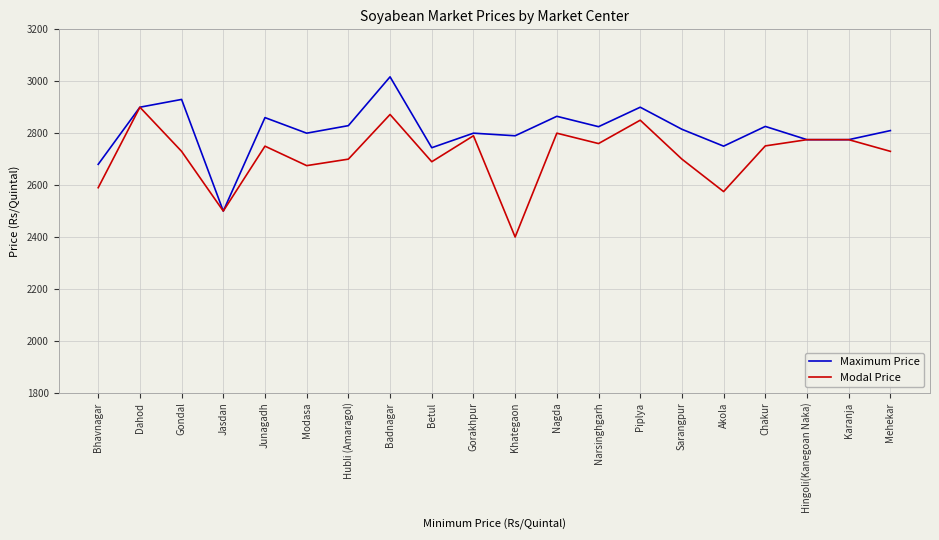

Where does the Maximum Price series first go above 2815?

Dahod